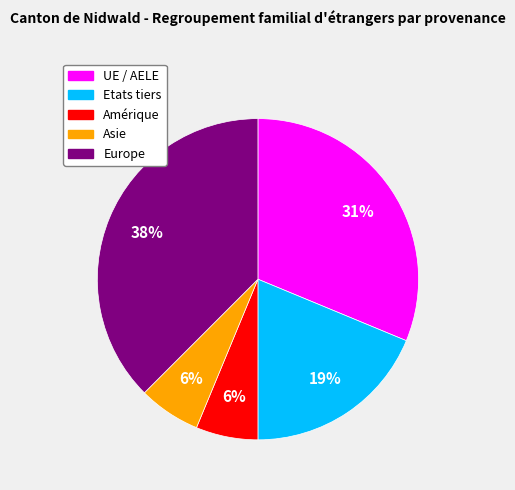

To the nearest percent, what is the average slice percentage?

20%